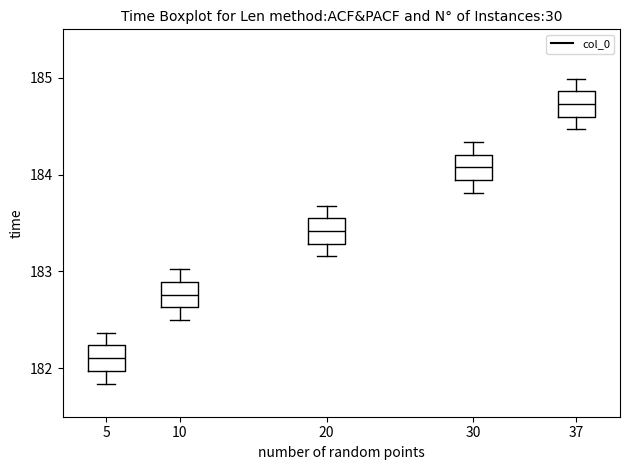

Where does the upper whisker of the box at x = 10 end on the y-axis? The values are not printed on the chart, so give them approximately, as read against the axis.

183.0